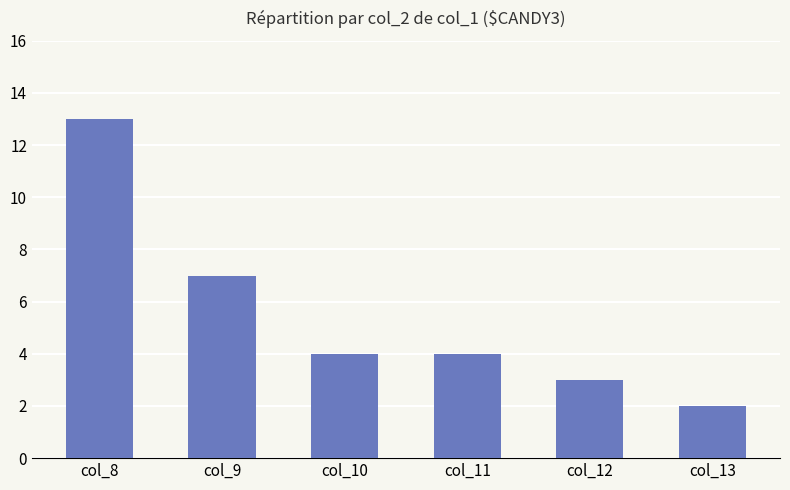

What is the average value?

6